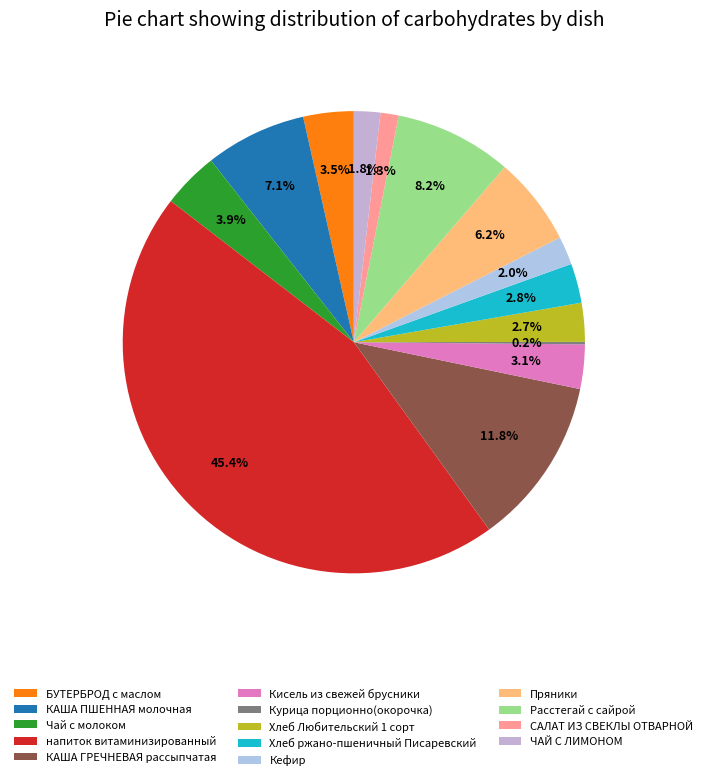

Is напиток витаминизированный the majority of the pie?

No